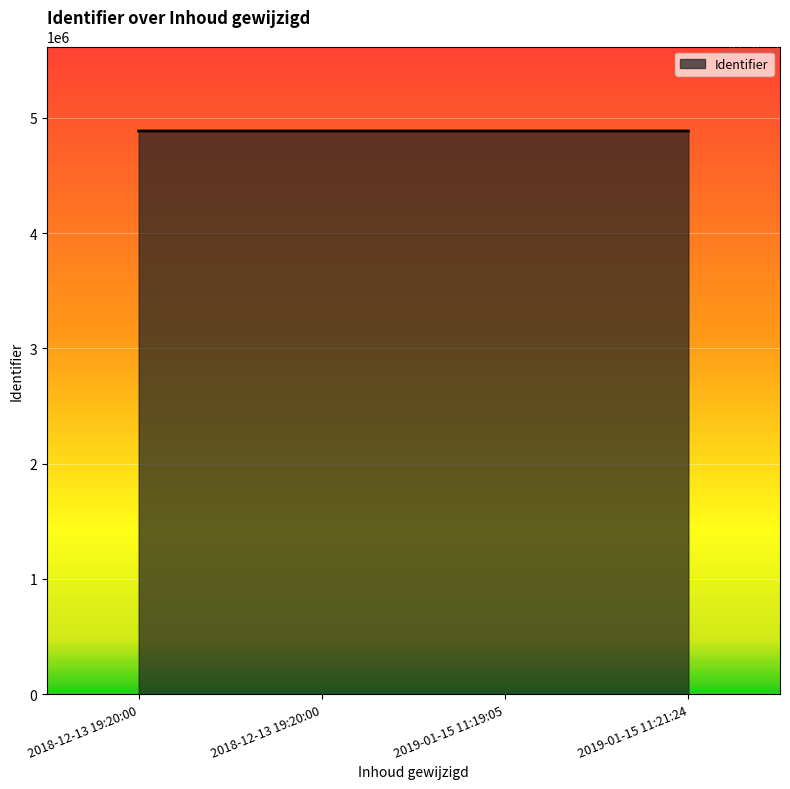

How many categories are shown in the chart?

4